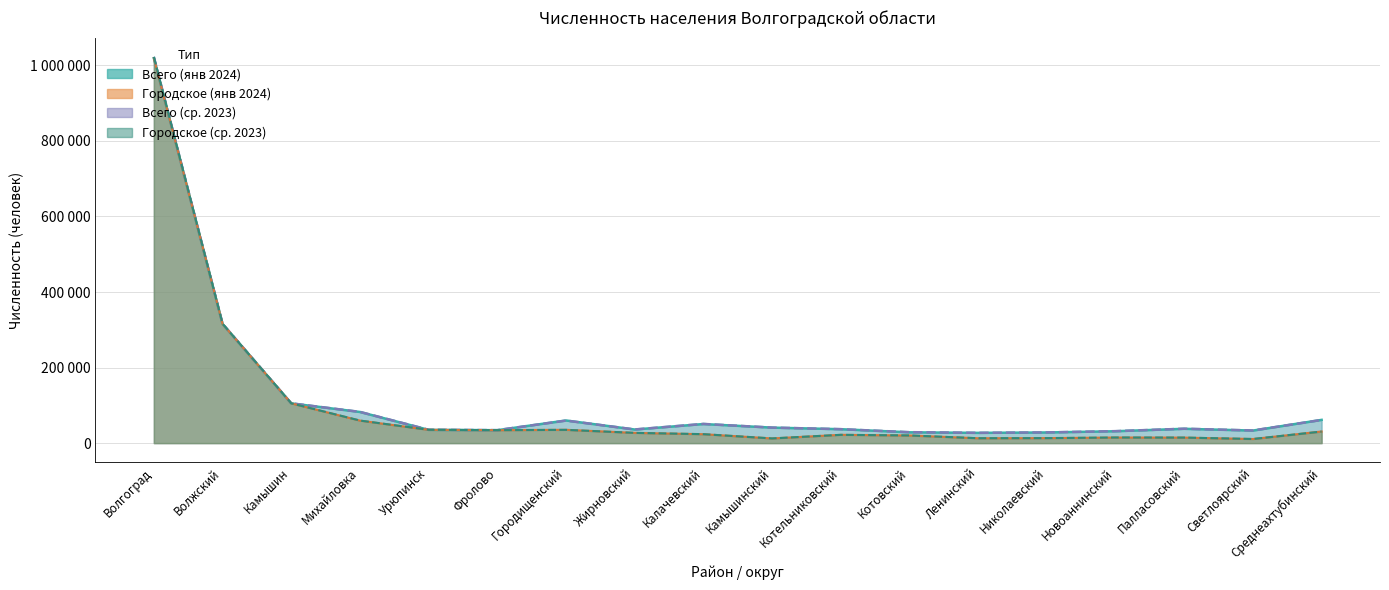

Where is the first local minimum for Городское (янв 2024)?

Фролово